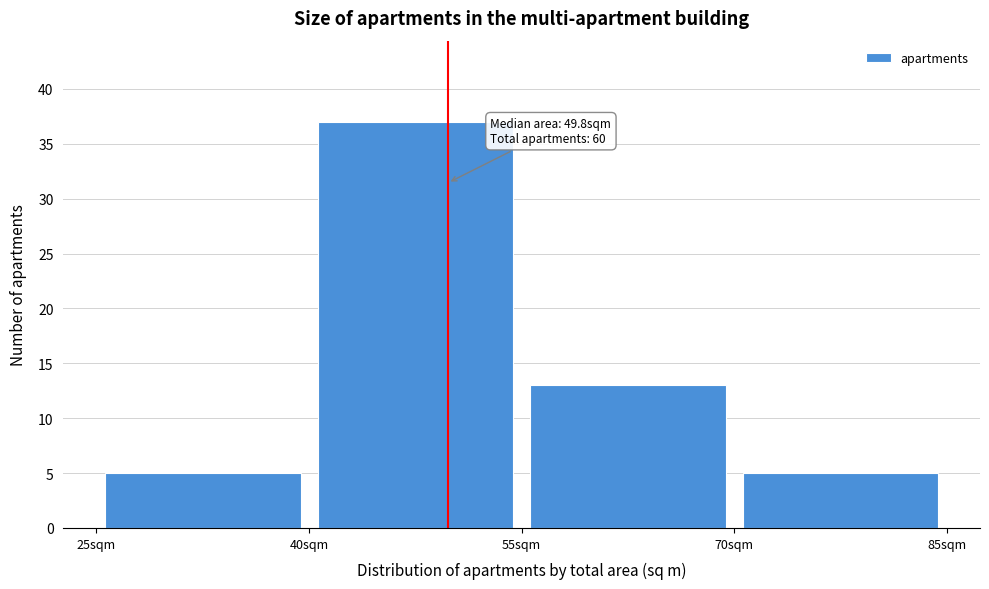

Which range on the x-axis has the tallest bar?

40 to 55